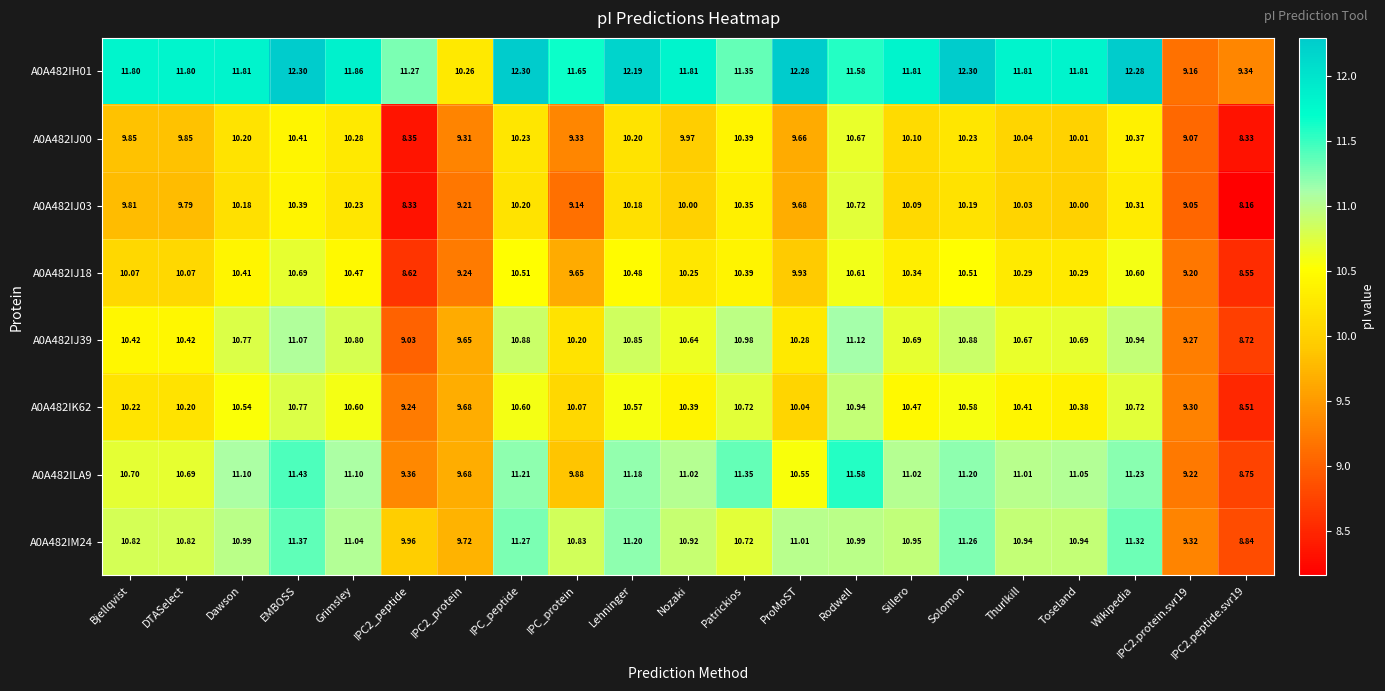

At which category is the sum across all series the highest?

EMBOSS